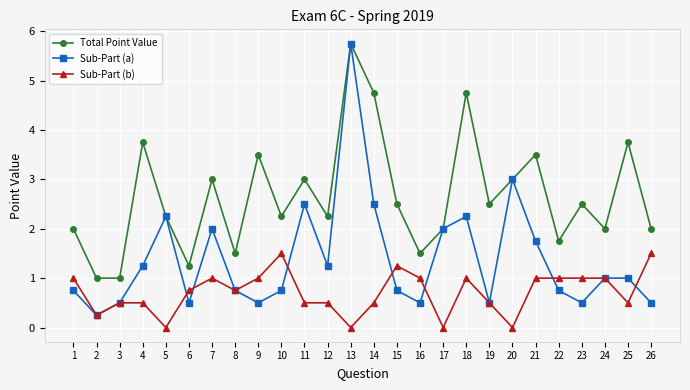

Which series has the largest total across all categories?

Total Point Value